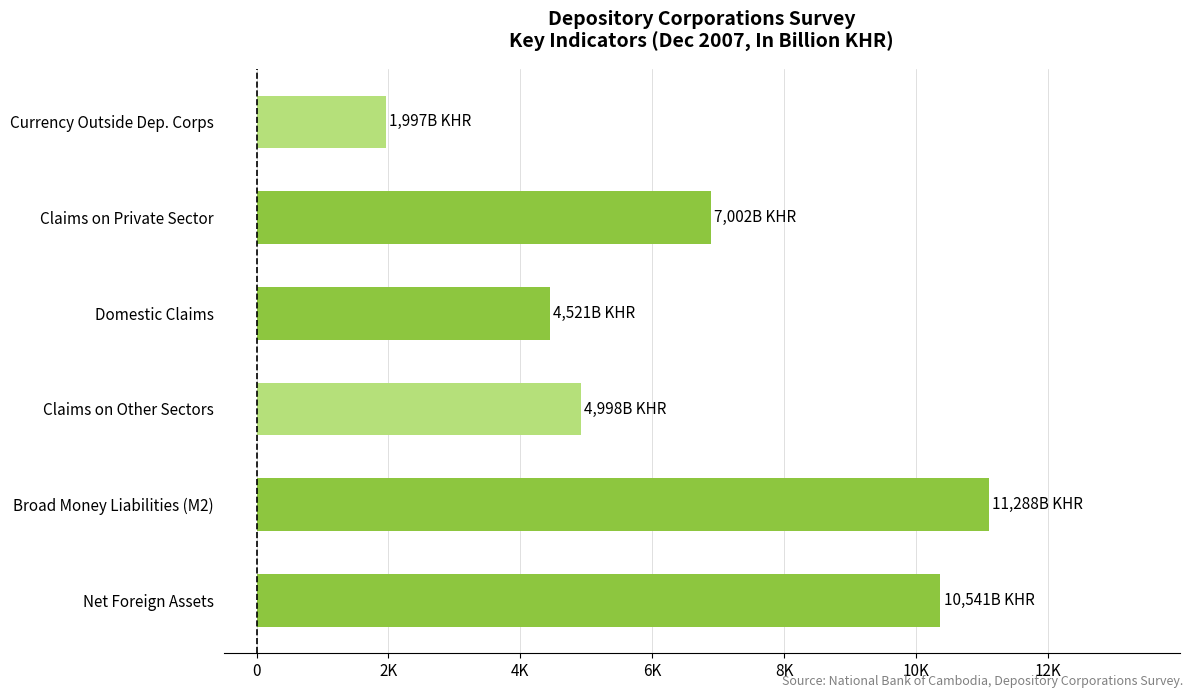

Does the chart contain any negative values?

No